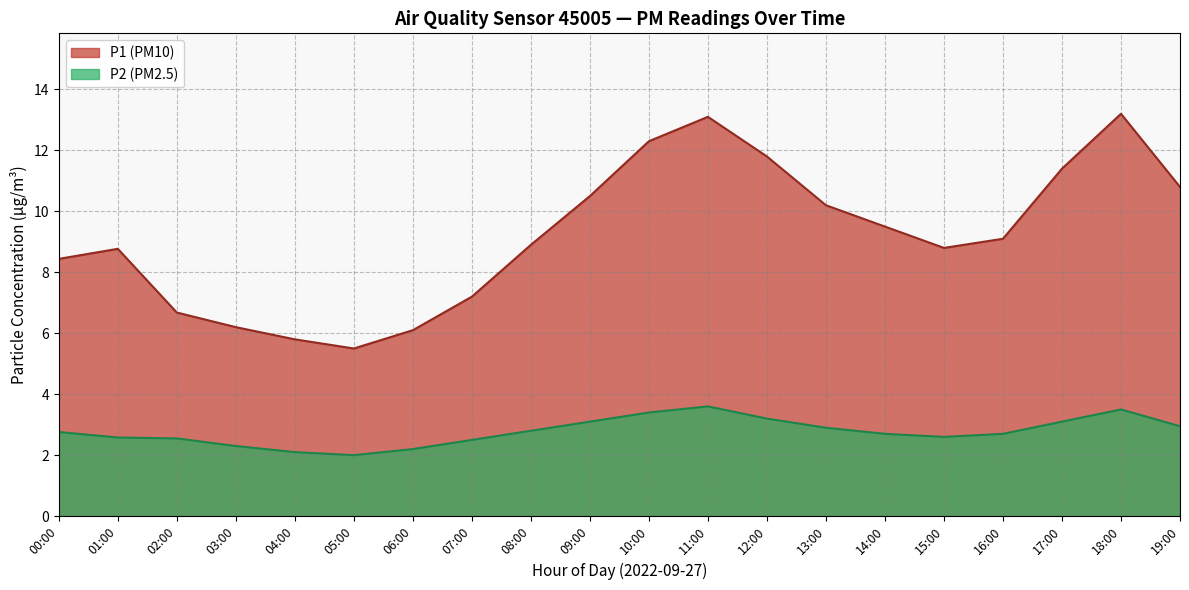

What is the label of the 5th point from the right?

15:00